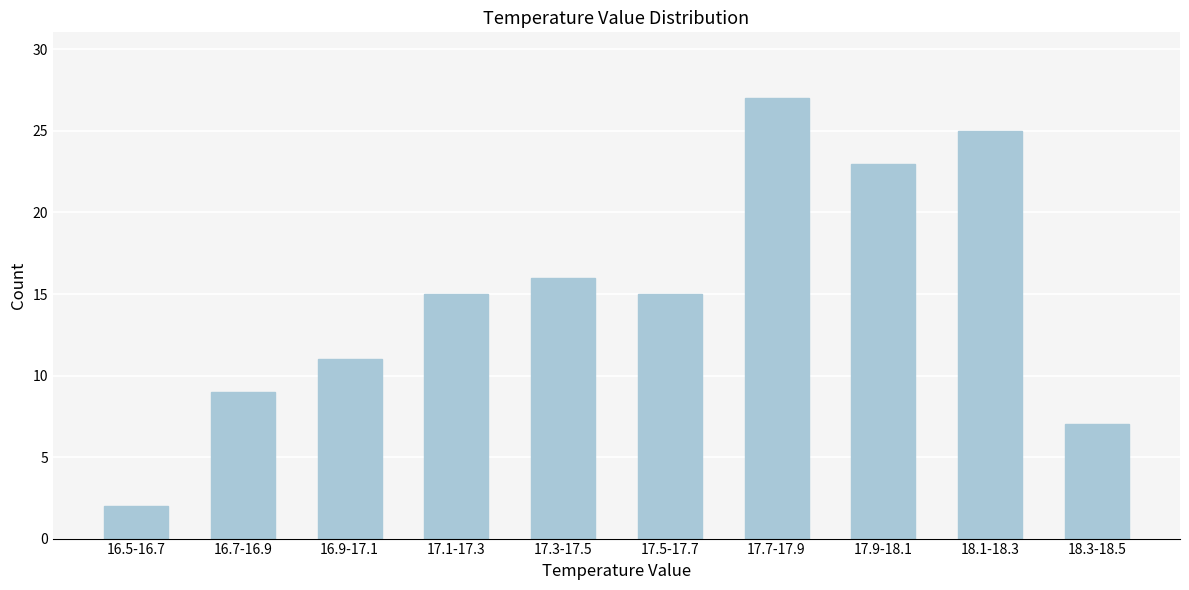

Reading left to right, transcribe all the data shown in this chart.

16.5-16.7=2	16.7-16.9=9	16.9-17.1=11	17.1-17.3=15	17.3-17.5=16	17.5-17.7=15	17.7-17.9=27	17.9-18.1=23	18.1-18.3=25	18.3-18.5=7